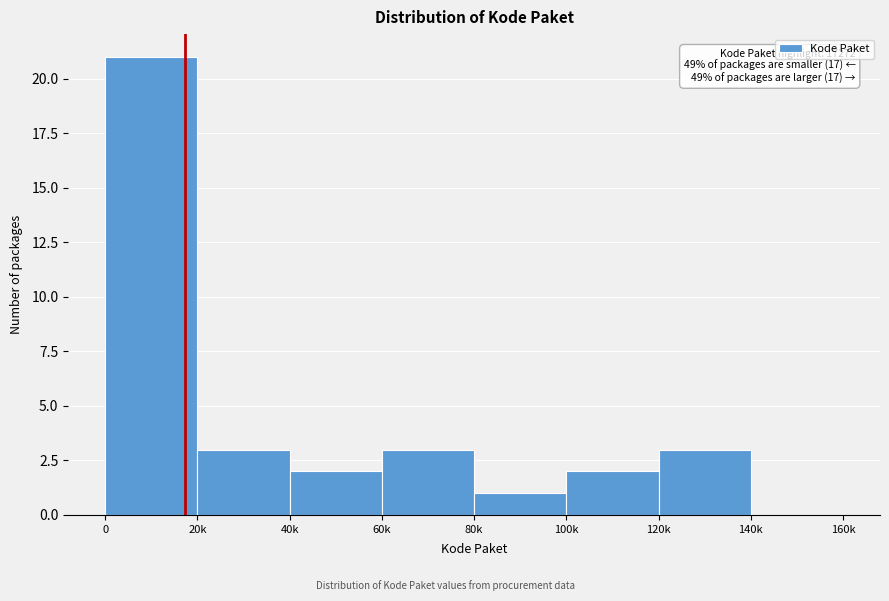

Reading left to right, extract all data points from this chart.

0=21	20k=3	40k=2	60k=3	80k=1	100k=2	120k=3	140k=0